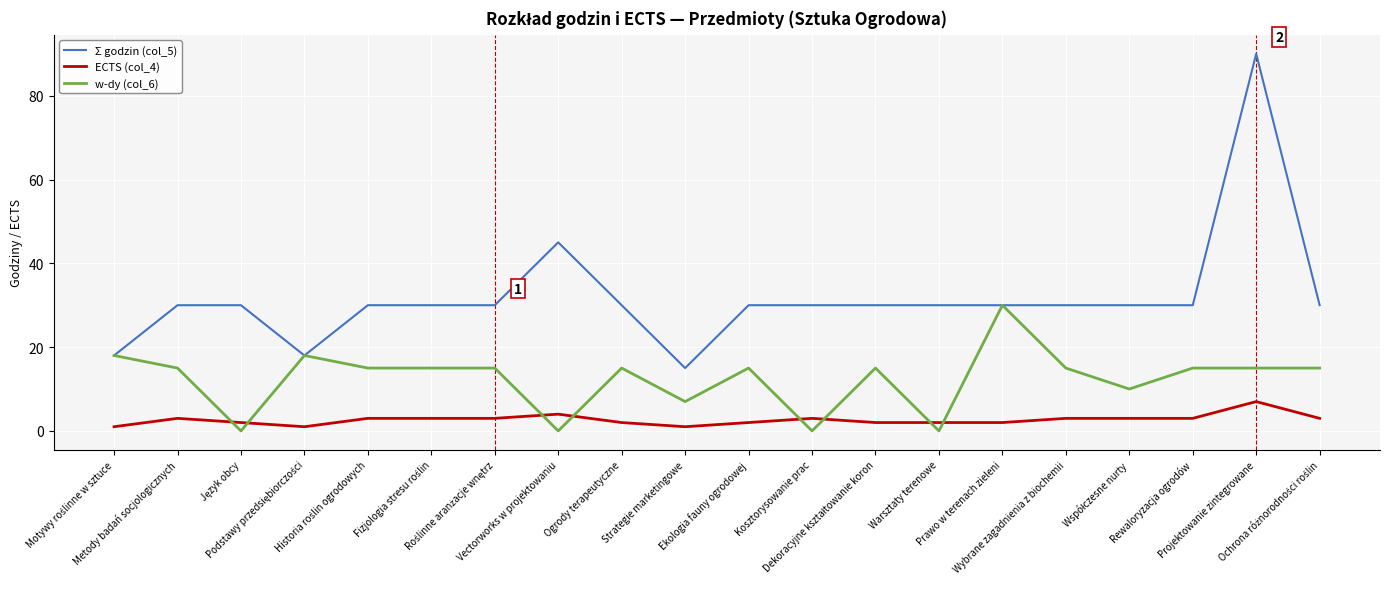

Reading right to left, what are all the values shown in this chart?

Σ godzin (col_5): 30	90	30	30	30	30	30	30	30	30	15	30	45	30	30	30	18	30	30	18
ECTS (col_4): 3	7	3	3	3	2	2	2	3	2	1	2	4	3	3	3	1	2	3	1
w-dy (col_6): 15	15	15	10	15	30	0	15	0	15	7	15	0	15	15	15	18	0	15	18